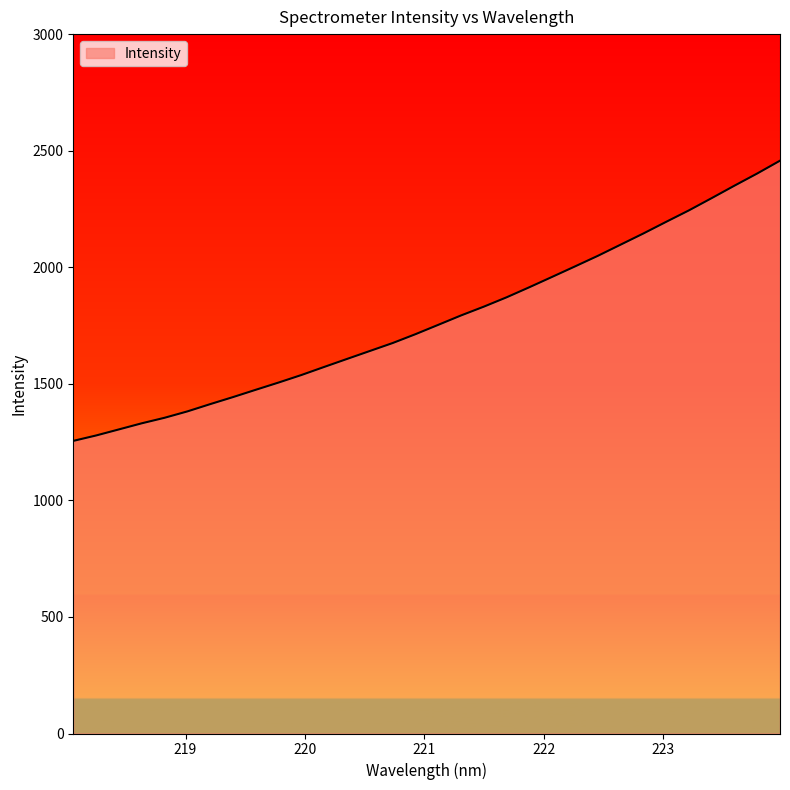

What is the minimum value shown in the chart?

1255.2